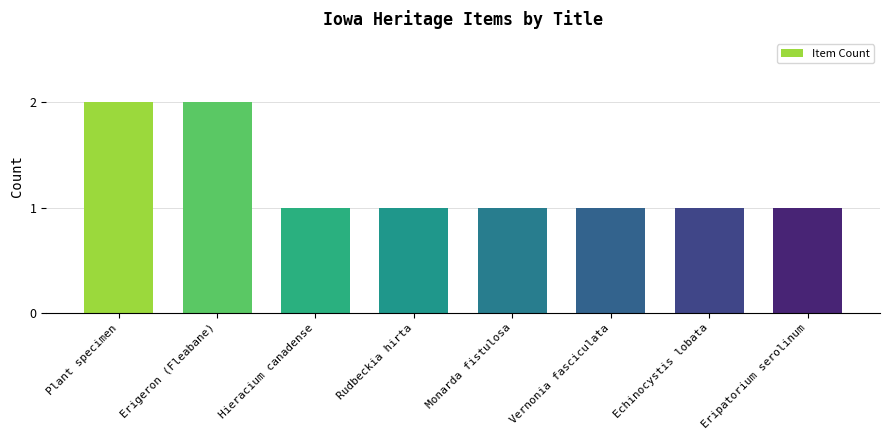

What is the minimum value shown in the chart?

1